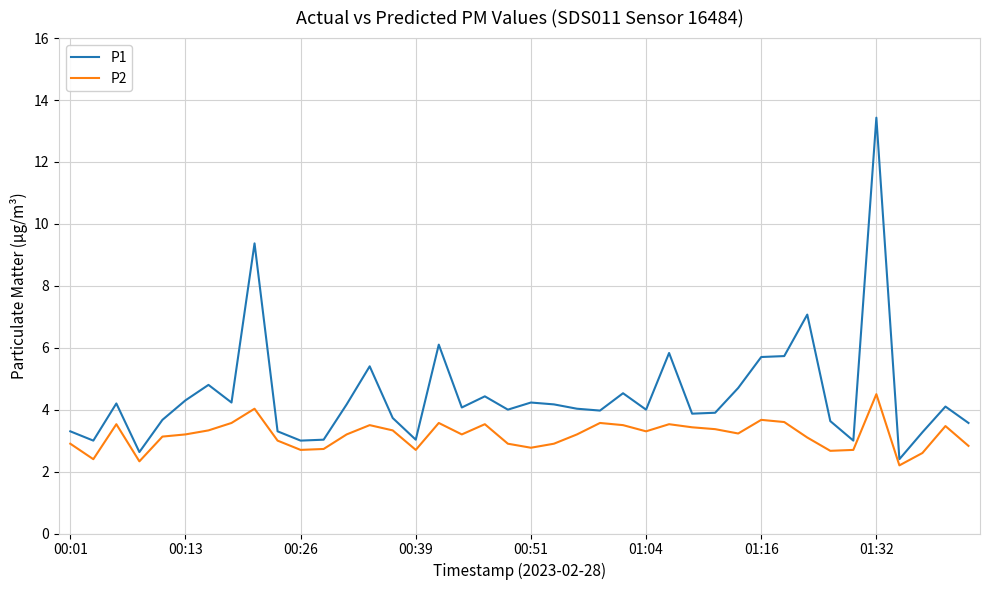

List the series in order of their peak value, highest first.

P1, P2